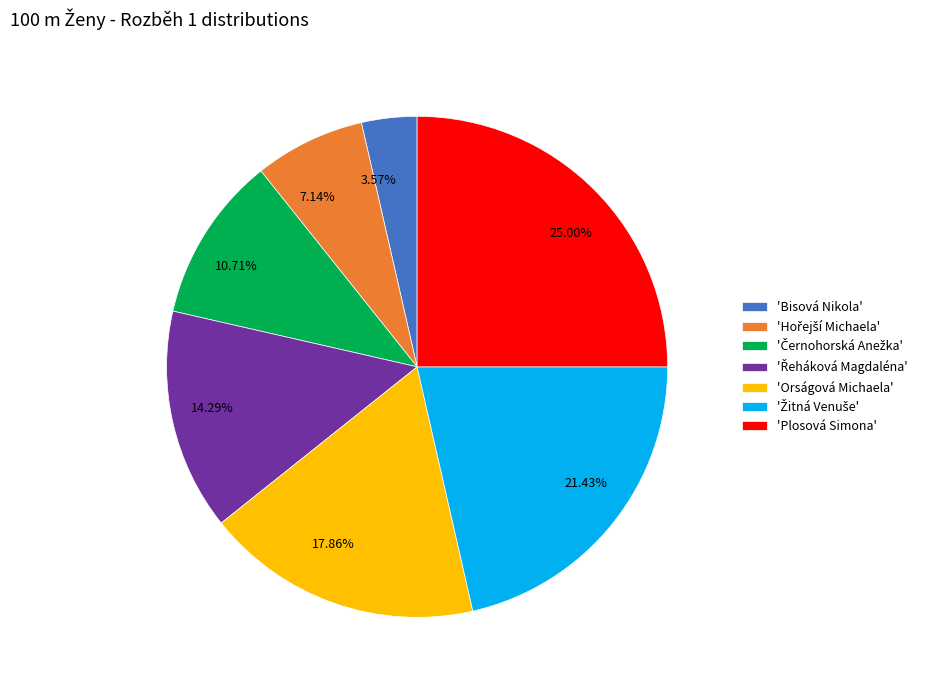

Combined, do 17.86% and 21.43% account for over 50%?

No